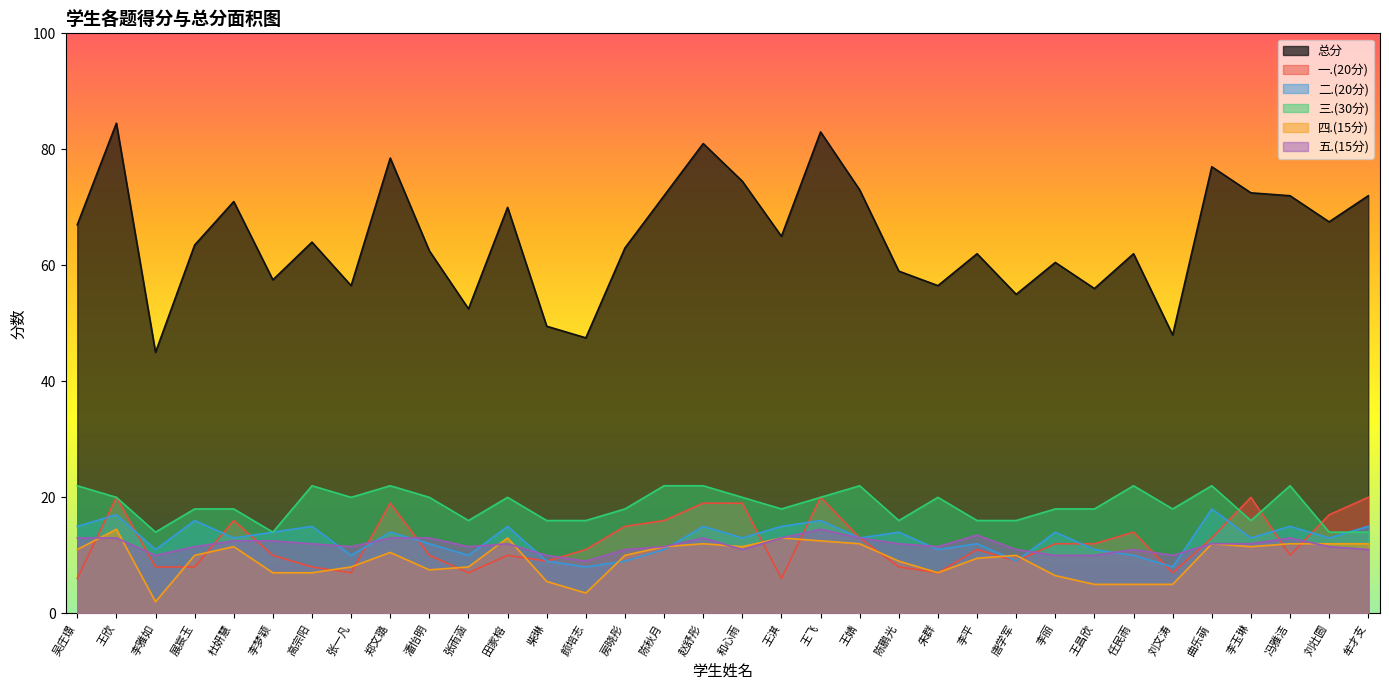

How many lines are shown in the chart?

6